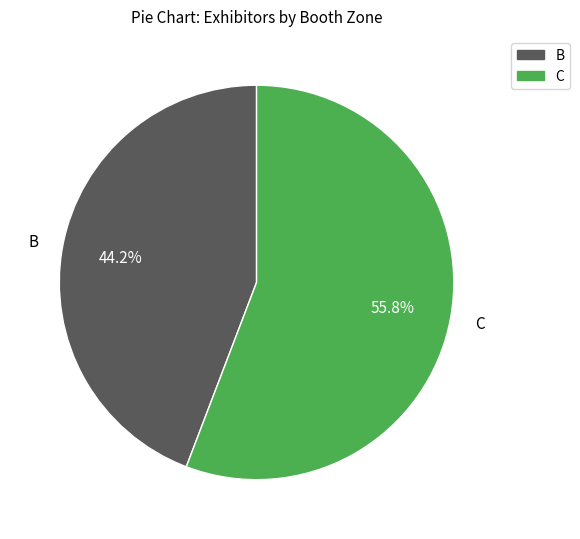

Does any single category account for the majority?

Yes